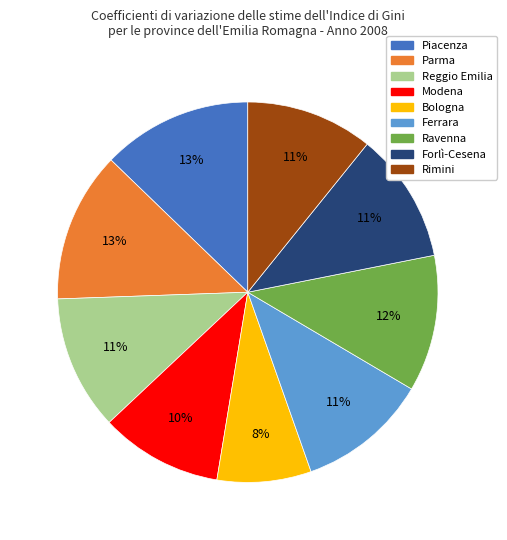

Is Piacenza the majority of the pie?

No